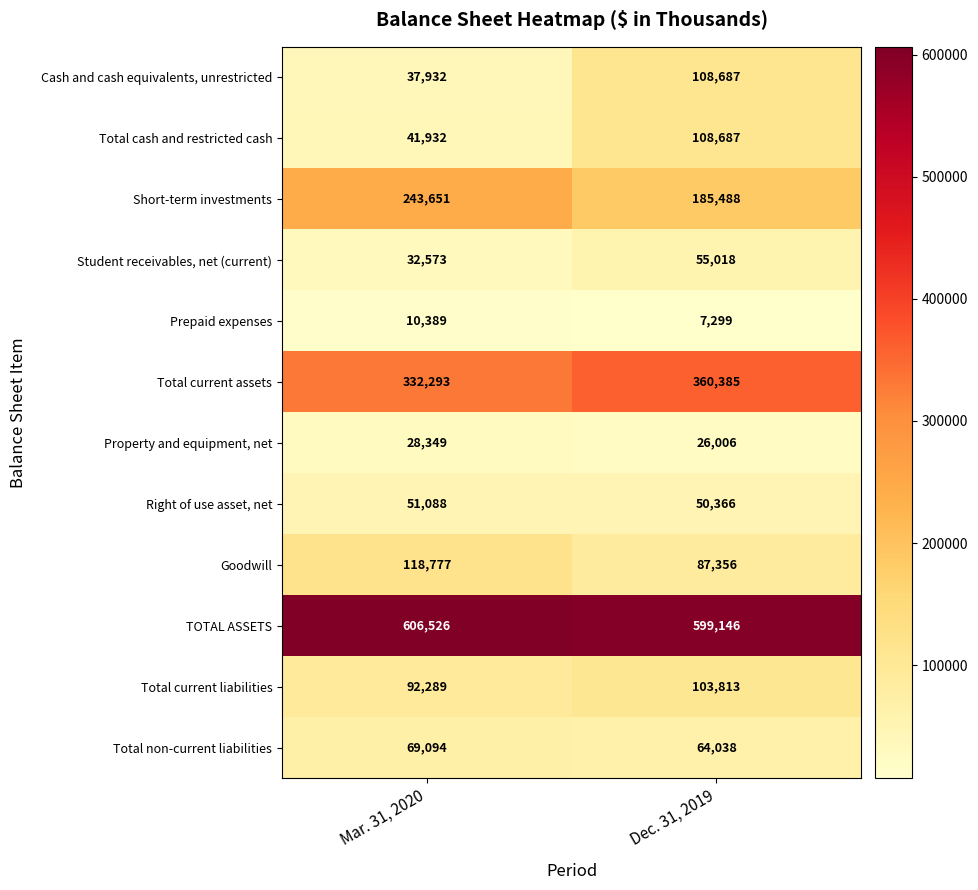

Reading left to right, transcribe all the data shown in this chart.

Cash and cash equivalents, unrestricted: Mar. 31, 2020=37932	Dec. 31, 2019=108687
Total cash and restricted cash: Mar. 31, 2020=41932	Dec. 31, 2019=108687
Short-term investments: Mar. 31, 2020=243651	Dec. 31, 2019=185488
Student receivables, net (current): Mar. 31, 2020=32573	Dec. 31, 2019=55018
Prepaid expenses: Mar. 31, 2020=10389	Dec. 31, 2019=7299
Total current assets: Mar. 31, 2020=332293	Dec. 31, 2019=360385
Property and equipment, net: Mar. 31, 2020=28349	Dec. 31, 2019=26006
Right of use asset, net: Mar. 31, 2020=51088	Dec. 31, 2019=50366
Goodwill: Mar. 31, 2020=118777	Dec. 31, 2019=87356
TOTAL ASSETS: Mar. 31, 2020=606526	Dec. 31, 2019=599146
Total current liabilities: Mar. 31, 2020=92289	Dec. 31, 2019=103813
Total non-current liabilities: Mar. 31, 2020=69094	Dec. 31, 2019=64038